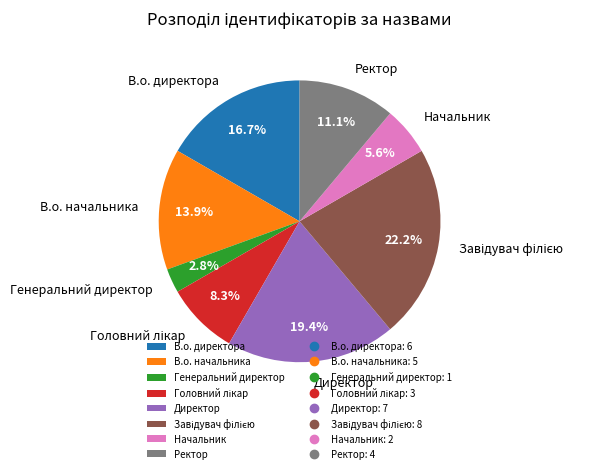

What is the ratio of the value at В.о. начальника to the value at Генеральний директор?

5.0